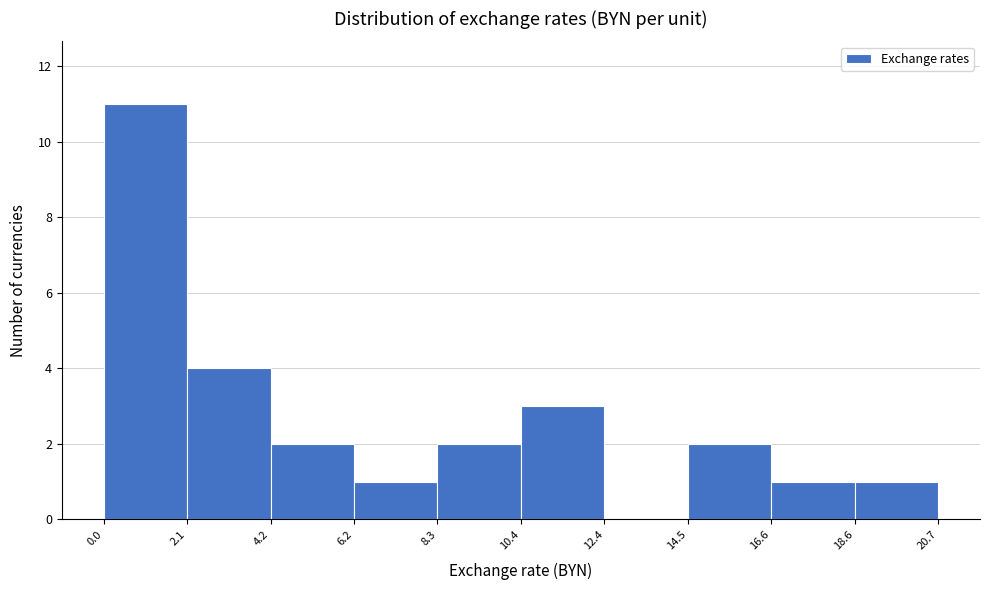

What is the height of the bar covering 4.2 to 6.2 on the x-axis? The values are not printed on the chart, so give them approximately, as read against the axis.

2